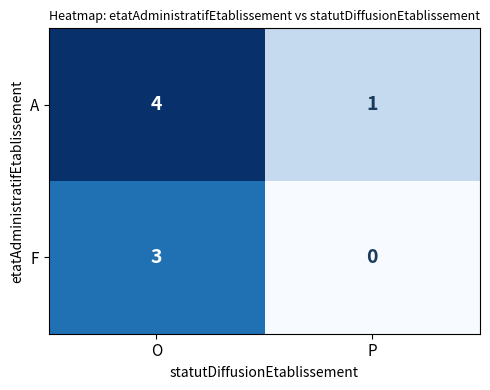

List the series in order of their peak value, lowest first.

F, A